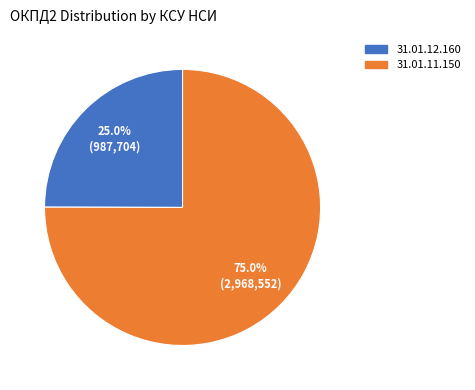

Is there any slice that represents more than half of the pie?

Yes